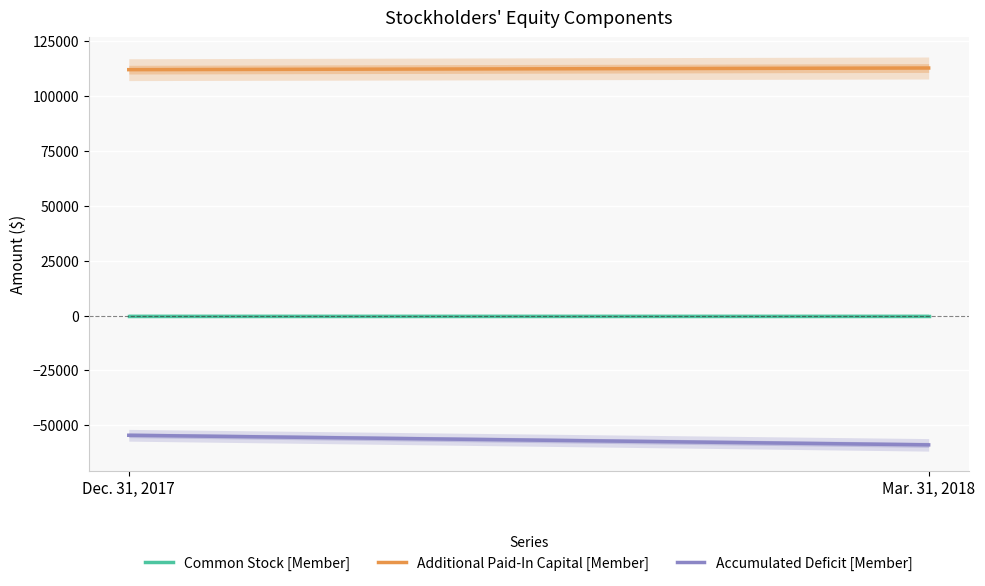

True or false: Additional Paid-In Capital [Member] has a value of 112775 at Mar. 31, 2018.

True